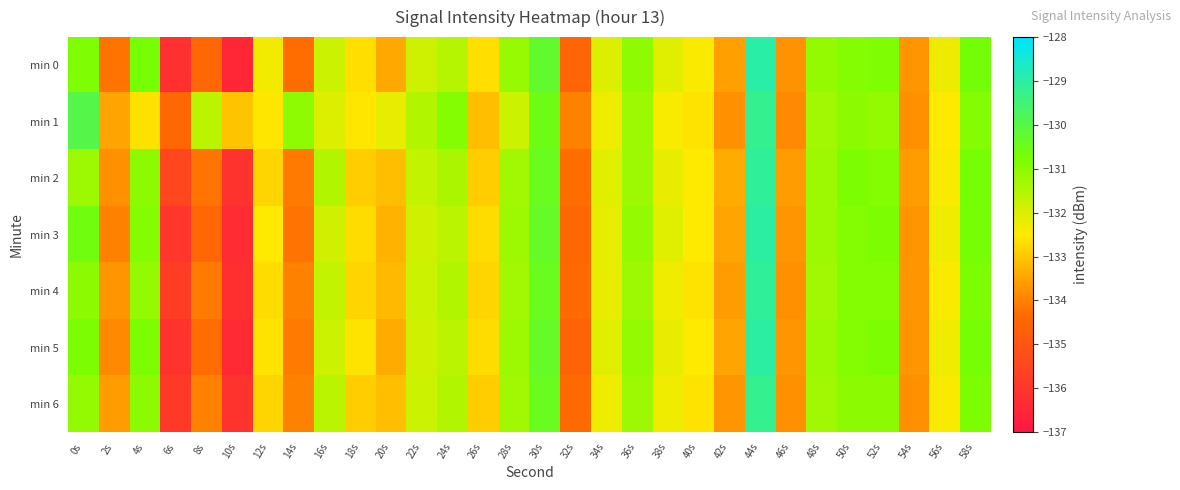

At 24s, list the series in order from largest to smallest.

min 1, min 2, min 4, min 6, min 0, min 3, min 5